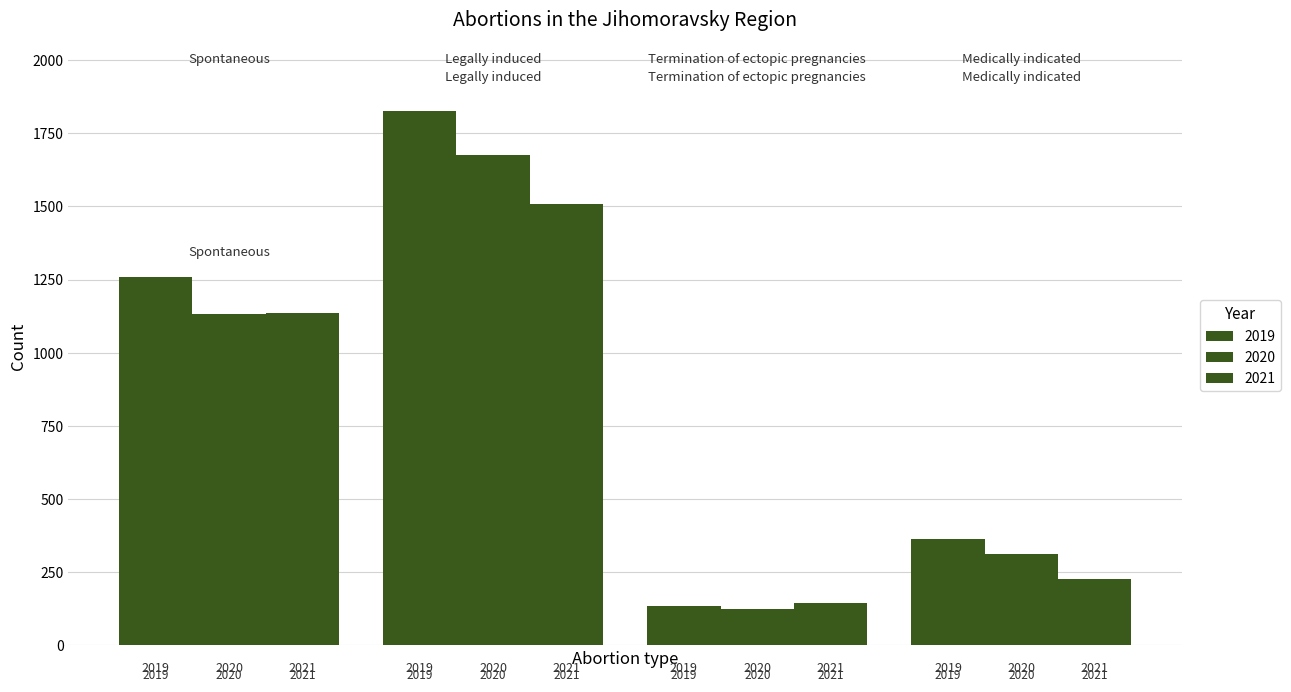

Which label corresponds to the largest value in the chart?

Legally induced